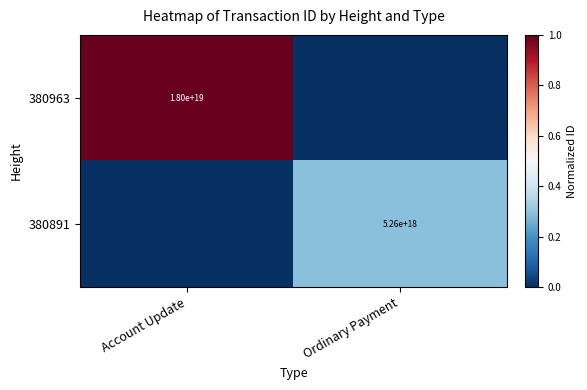

True or false: 380891 has a value of 5260000000000000000 at Ordinary Payment.

True